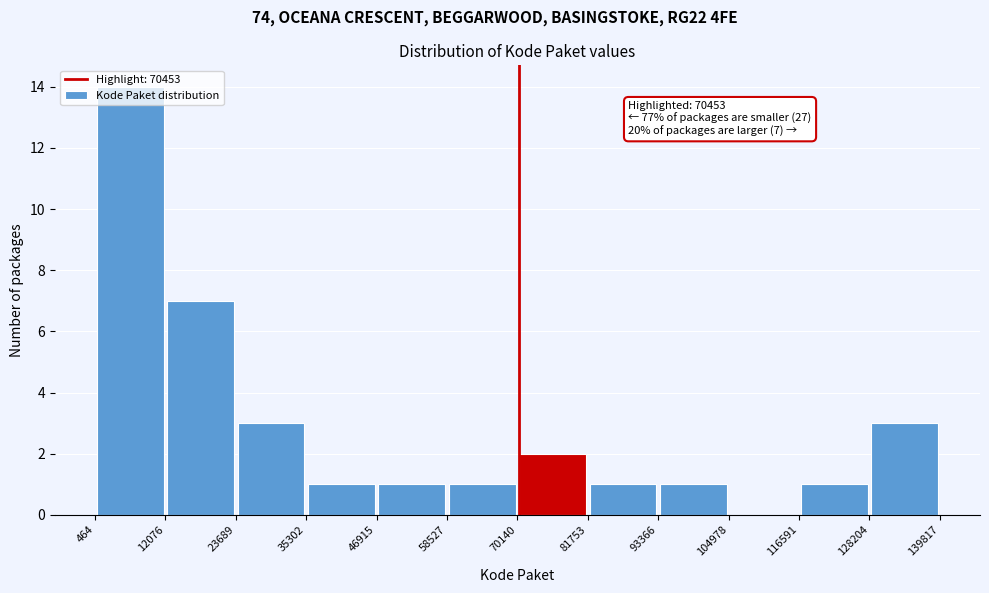

Which range on the x-axis has the tallest bar?

464 to 12076